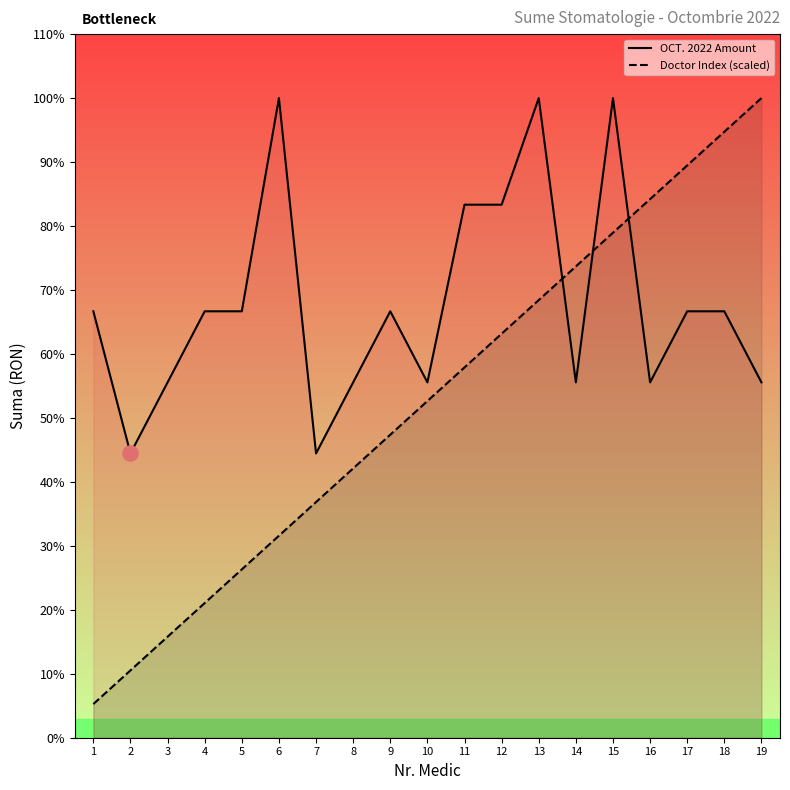

At which category is the sum across all series the highest?

15